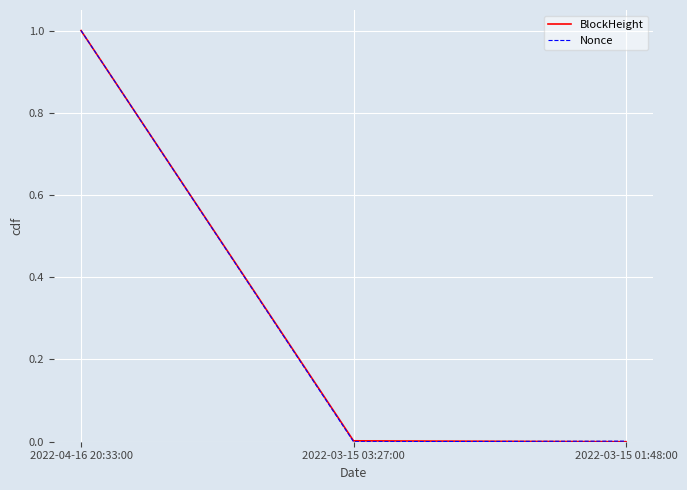

Is it true that BlockHeight equals 0.7 at 2022-03-15 01:48:00?

False